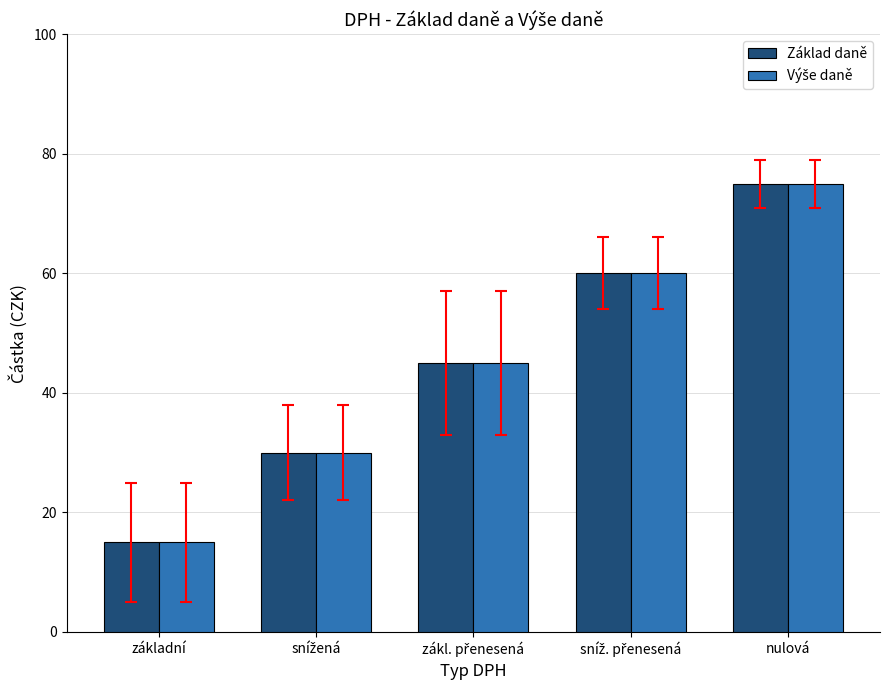

What is the maximum value for Základ daně?

75